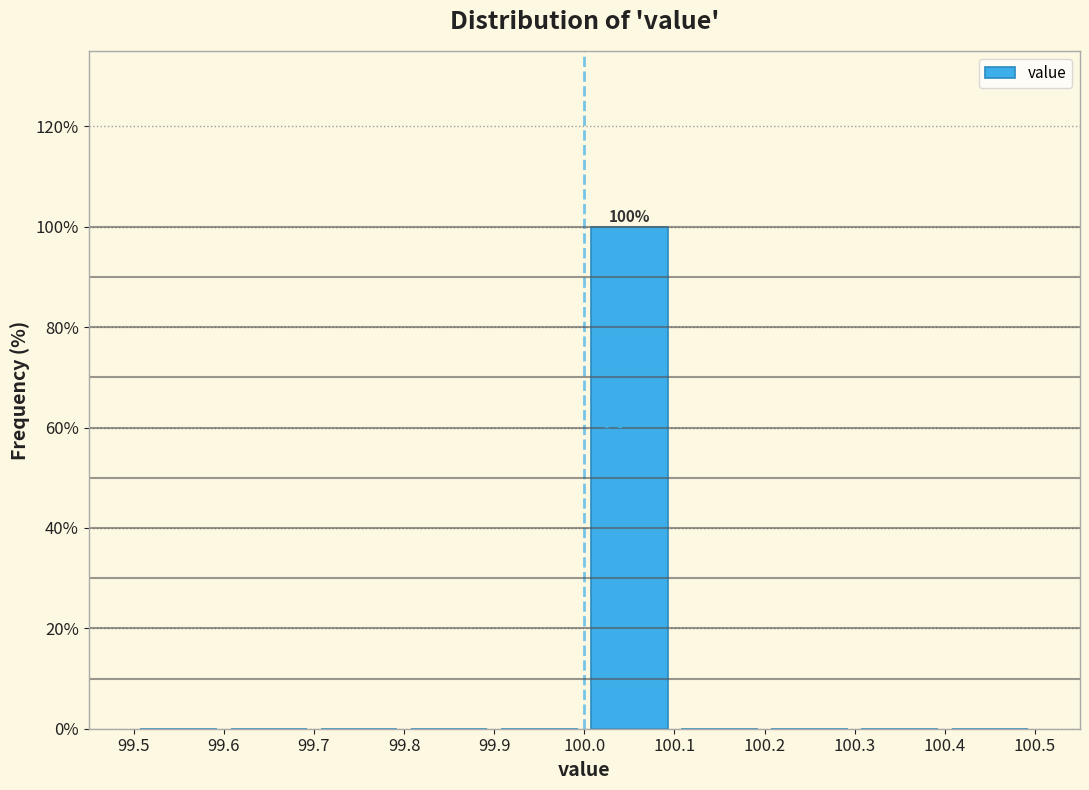

Over which range of the x-axis is the bar tallest?

100.0 to 100.1